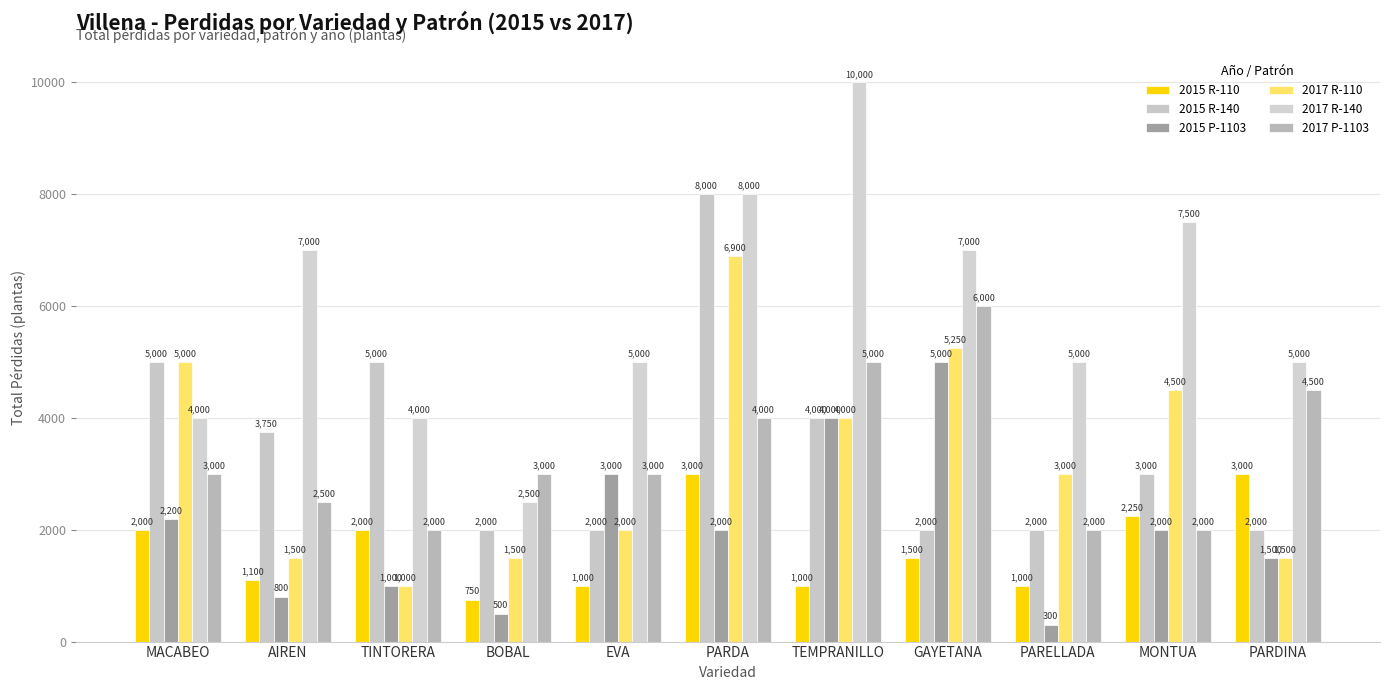

How many distinct data groups are displayed?

6